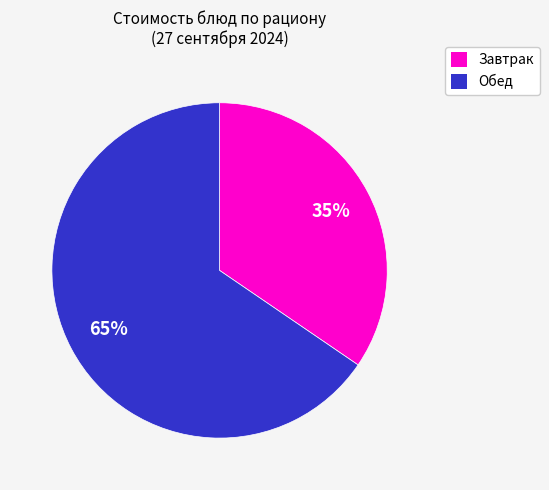

To the nearest percent, what is the average slice percentage?

50%